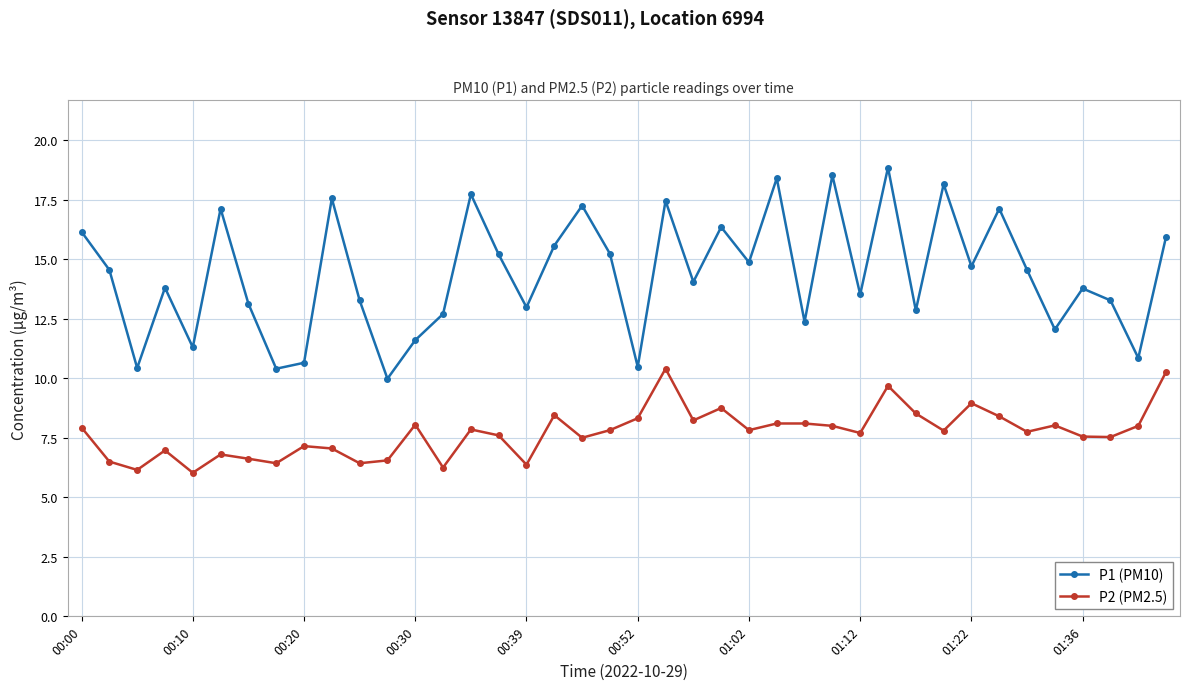

Is this an area chart (filled region under the line)?

No